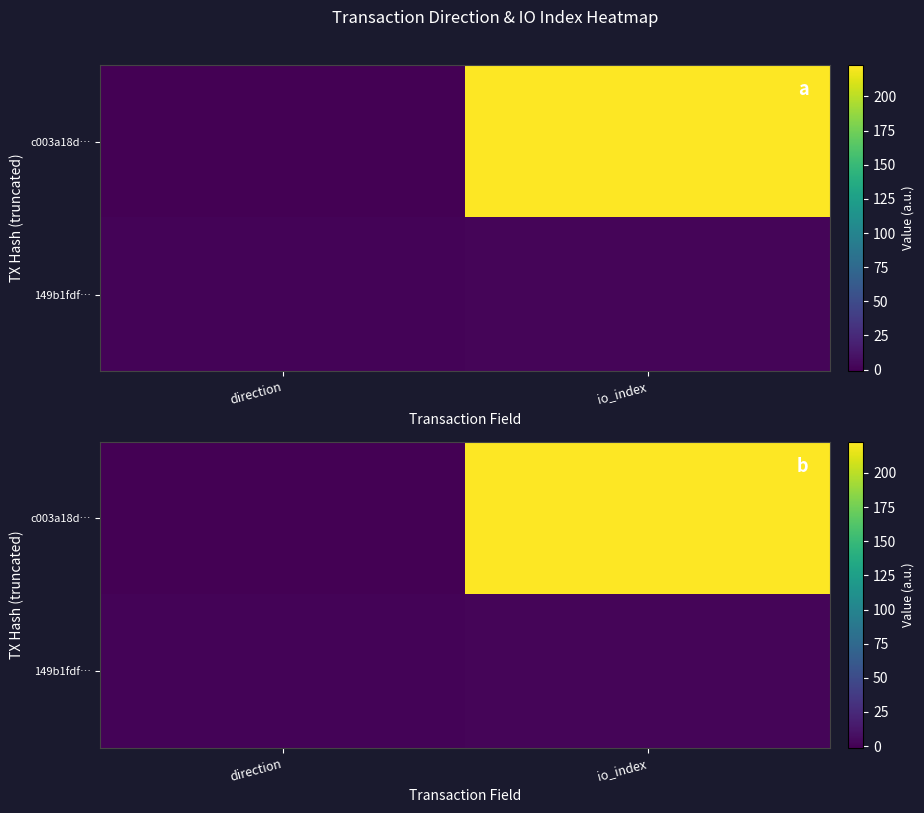

What is the sum of the c003a18d… values at io_index and direction?

222